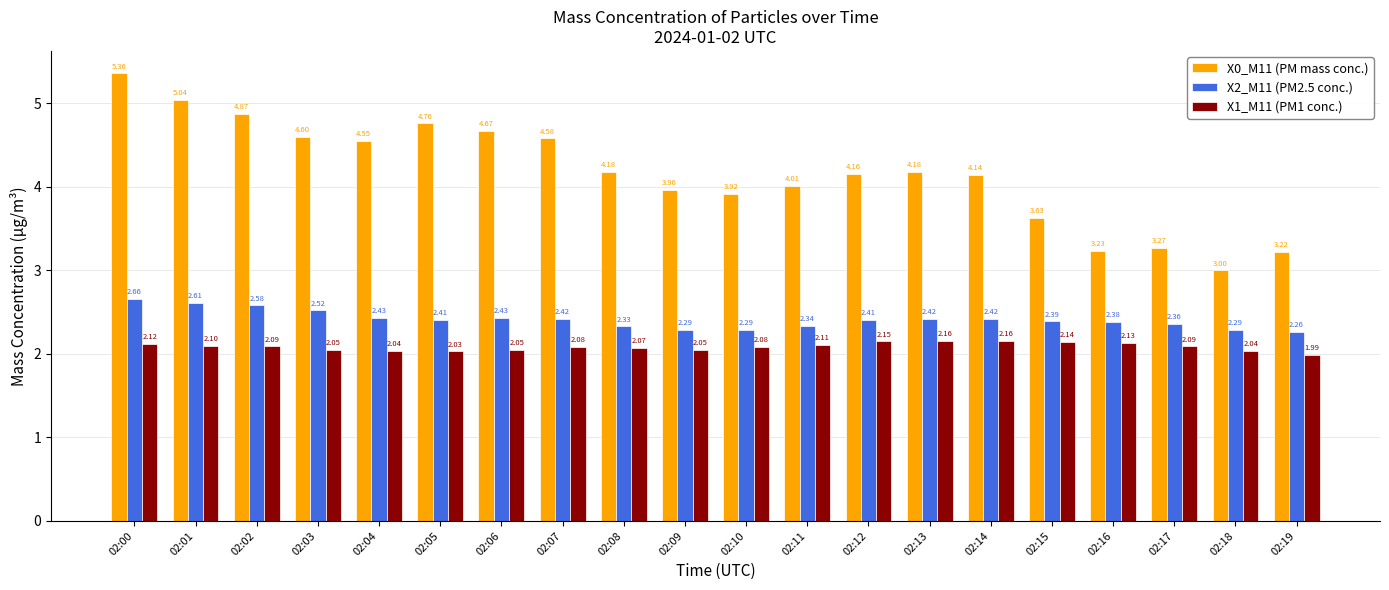

Does the chart contain stacked bars?

No